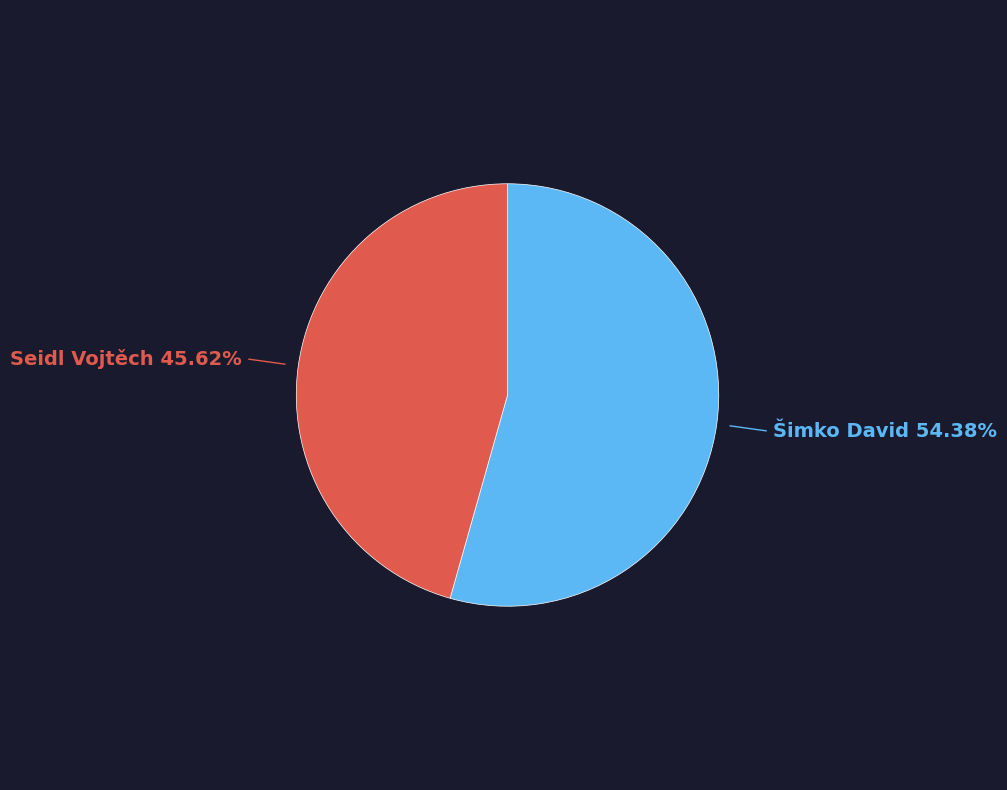

How many slices are in this pie chart?

2